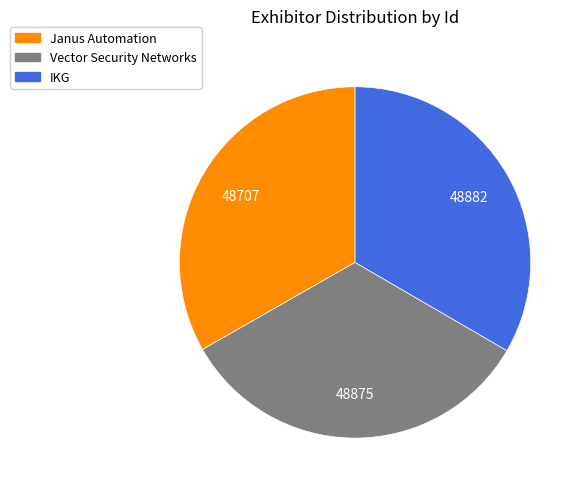

Does any single category account for the majority?

No